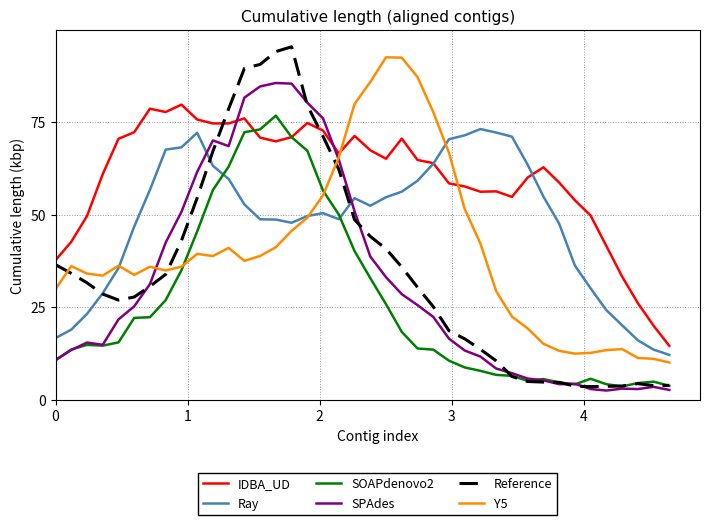

Which series ends up on top after the final intersection of Y5 and IDBA_UD?

IDBA_UD